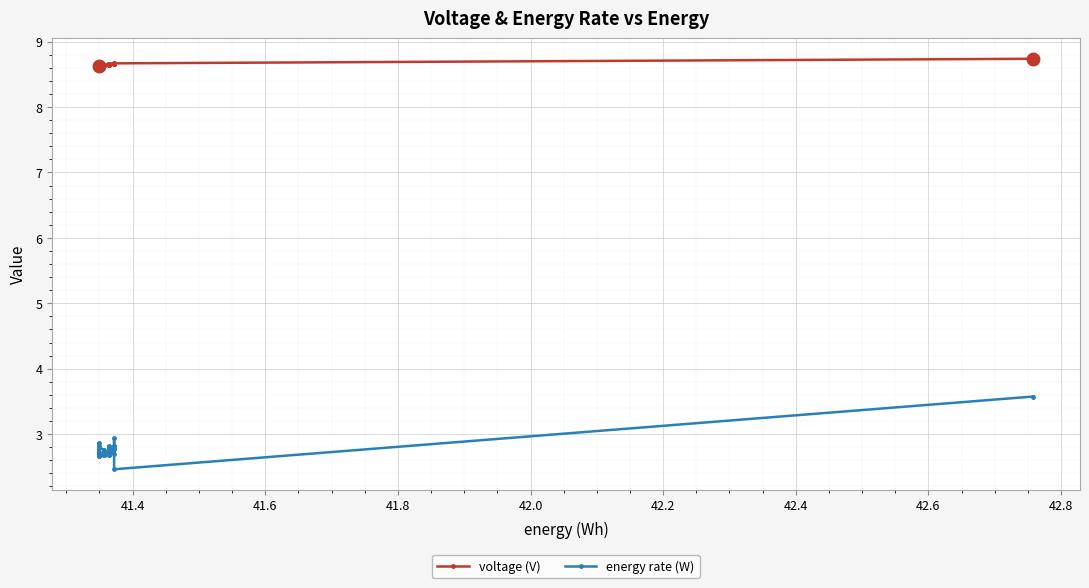

Reading left to right, what are all the values shown in this chart?

voltage (V): 8.7	8.7	8.7	8.7	8.7	8.7	8.7	8.7	8.7	8.7	8.7	8.7	8.7	8.7	8.7	8.7	8.7	8.7	8.7	8.6	8.6	8.6	8.6	8.6	8.6	8.6	8.6	8.6	8.6	8.6	8.6	8.6	8.6	8.6	8.6	8.6	8.6	8.6	8.6	8.6
energy rate (W): 3.6	2.5	2.9	2.8	2.8	2.8	2.8	2.7	2.8	2.7	2.8	2.8	2.7	2.7	2.7	2.7	2.7	2.7	2.7	2.7	2.7	2.7	2.7	2.7	2.7	2.7	2.7	2.7	2.7	2.7	2.8	2.8	2.7	2.7	2.7	2.7	2.7	2.7	2.9	2.8